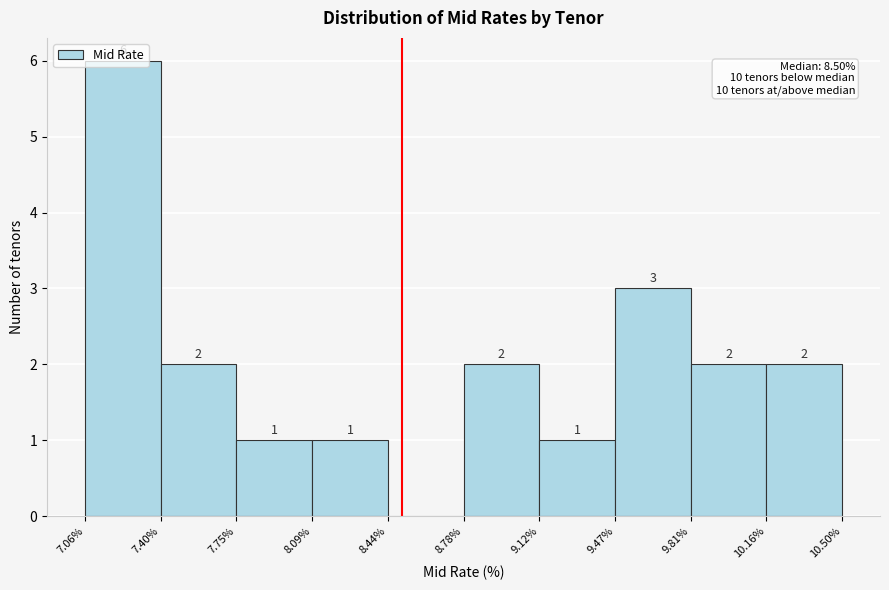

Over which range of the x-axis is the bar tallest?

7.06% to 7.40%